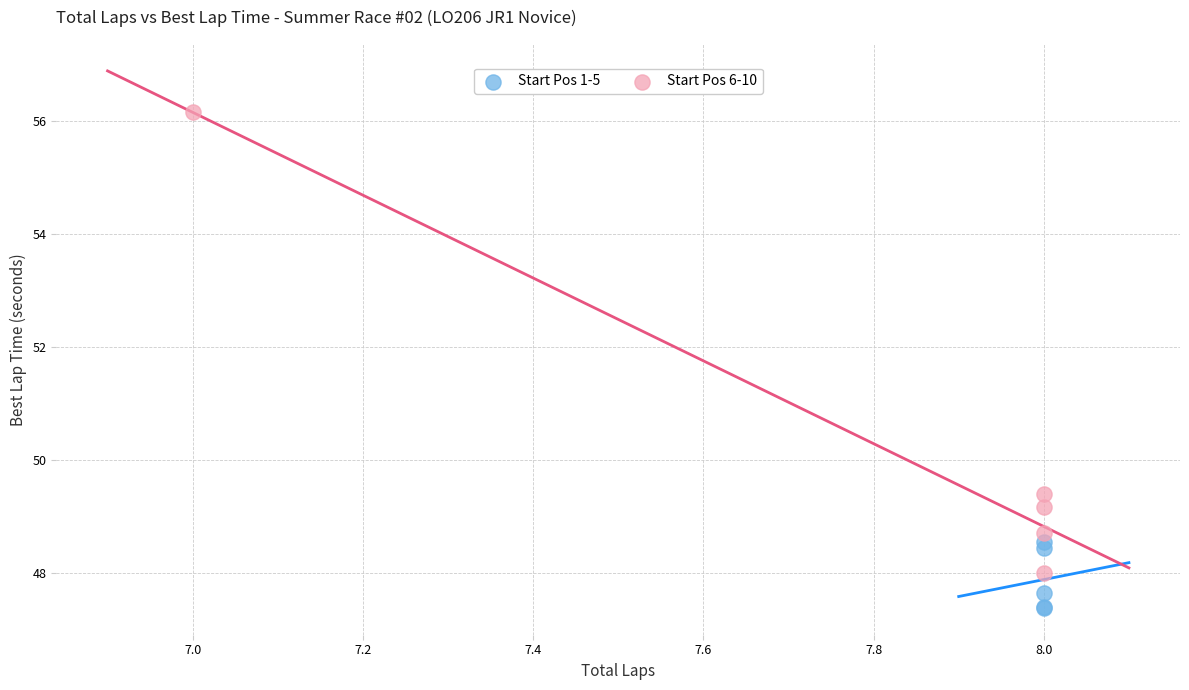

Which series contains the lowest Y value?

Start Pos 1-5